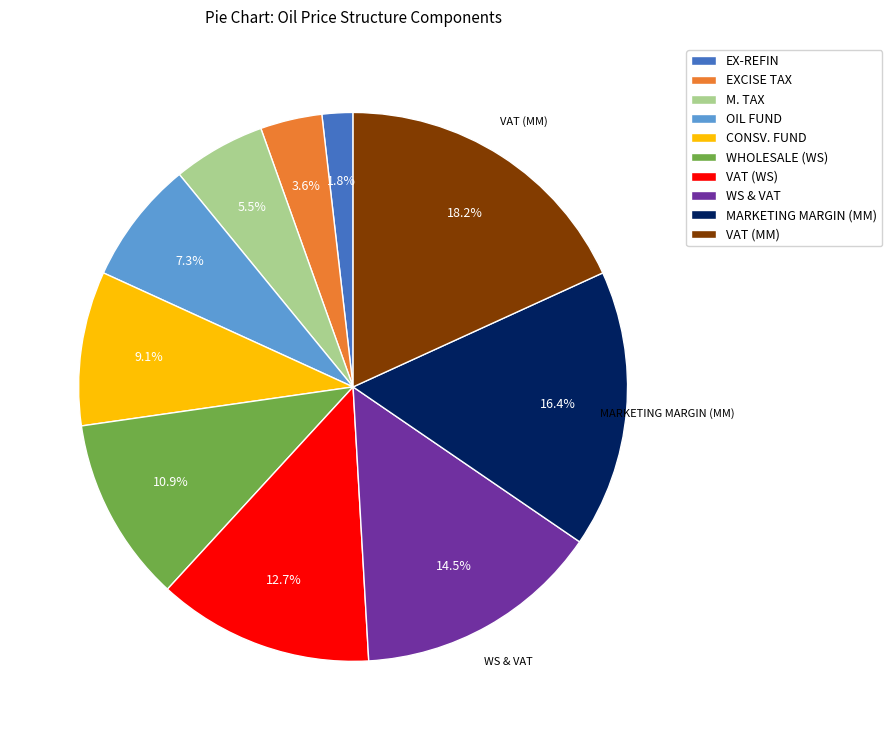

How much of the chart is everything except EXCISE TAX?

96.4%